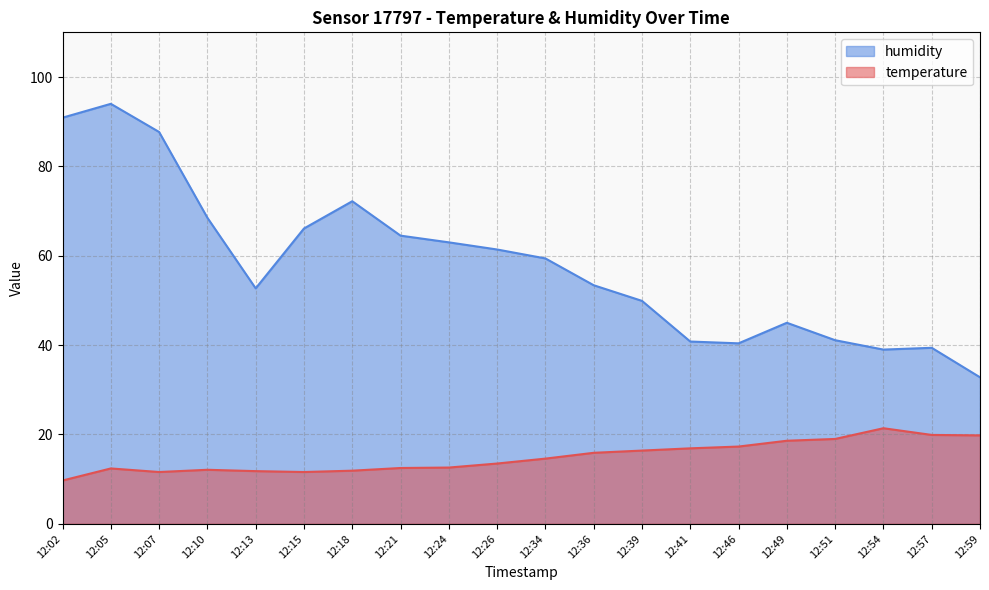

Which series has the largest range (max minus min)?

humidity